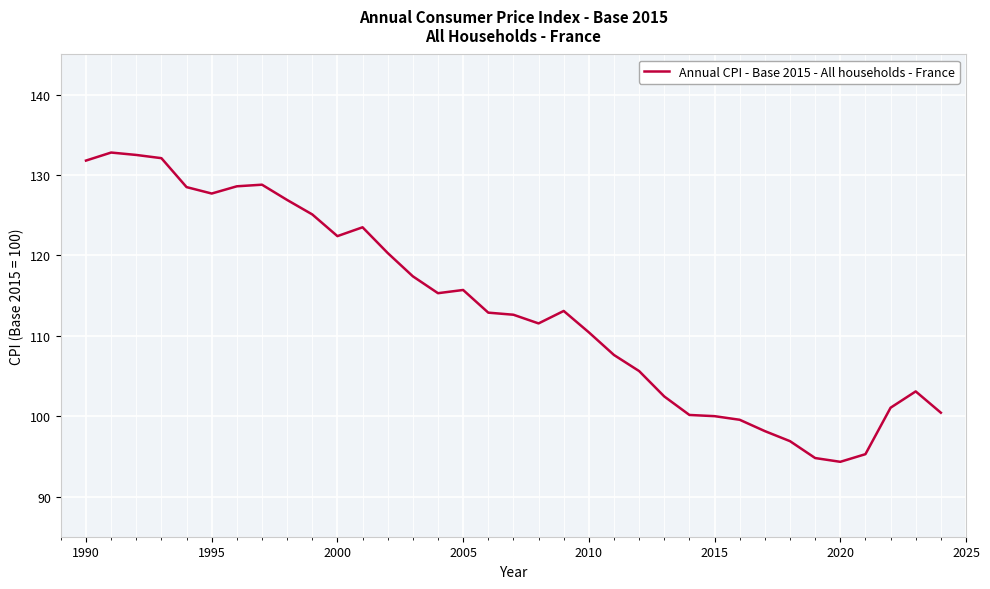

What is the difference between the maximum and minimum values?

38.5